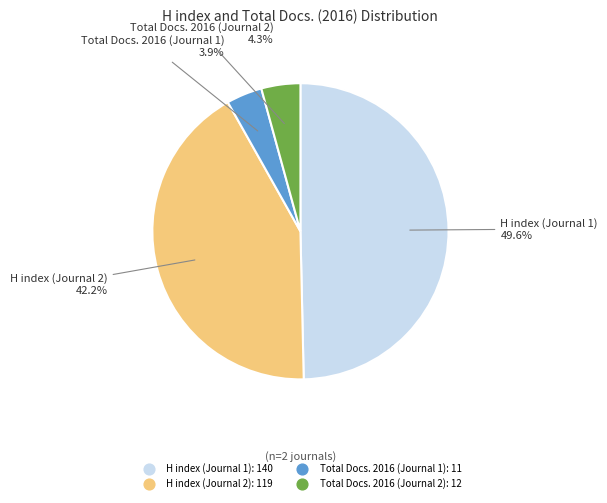

Which category has the biggest portion of the pie?

H index (Journal 1)